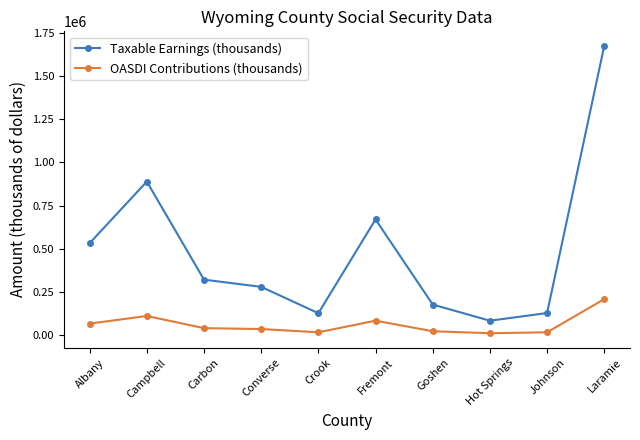

Read the Taxable Earnings (thousands) value at Laramie, to the nearest 50.

1676000